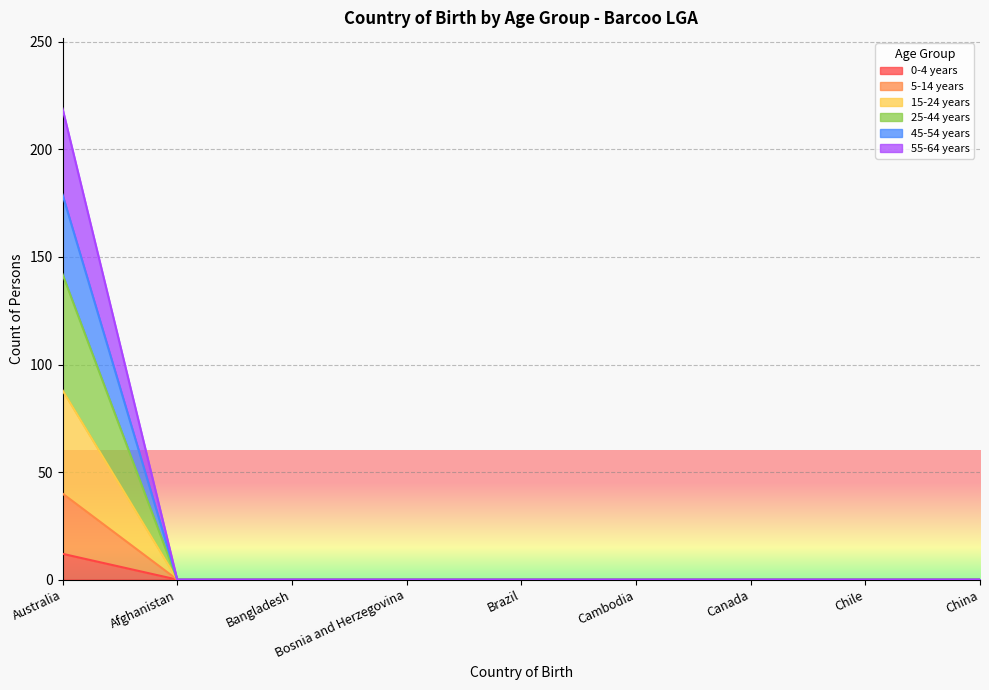

True or false: 5-14 years and 45-54 years cross at least once.

False